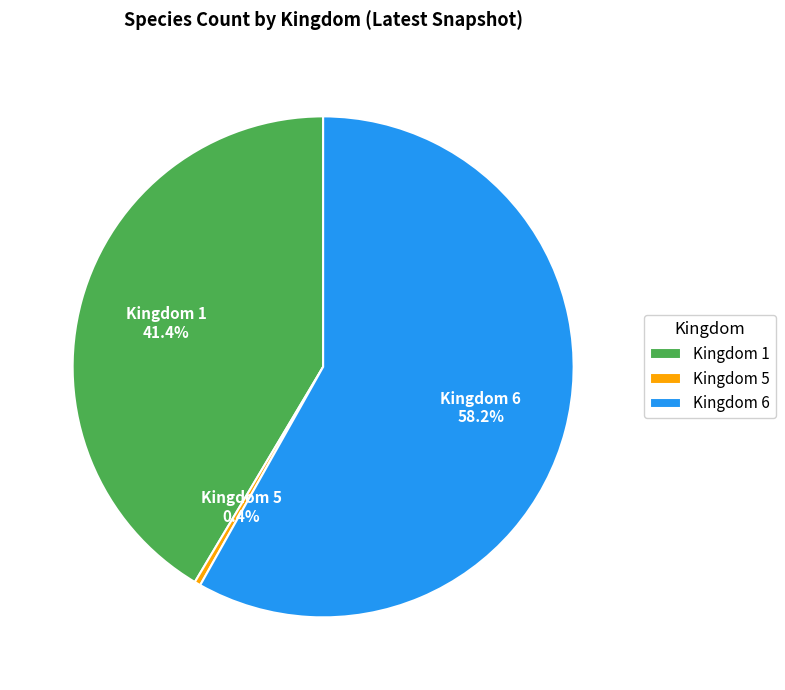

Which category has the biggest portion of the pie?

Kingdom 6